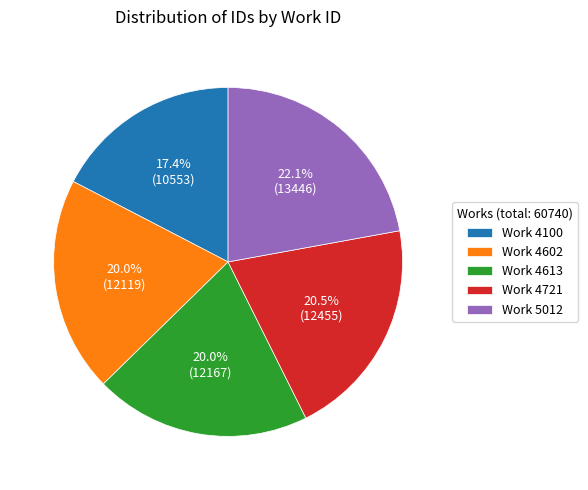

What is the smallest slice in the pie chart?

Work 4100